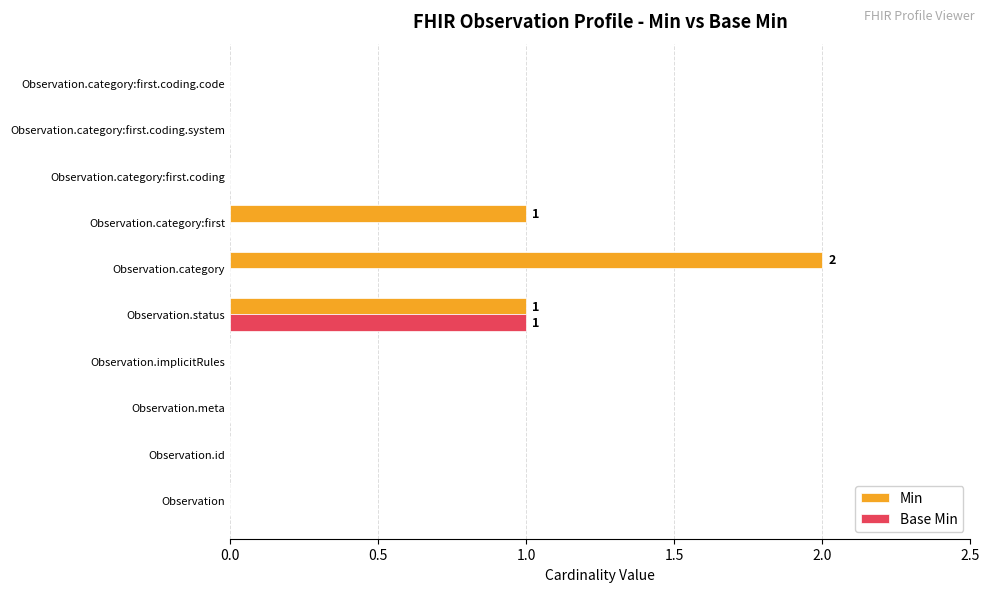

Is it true that Min equals 0 at Observation.category:first.coding?

True